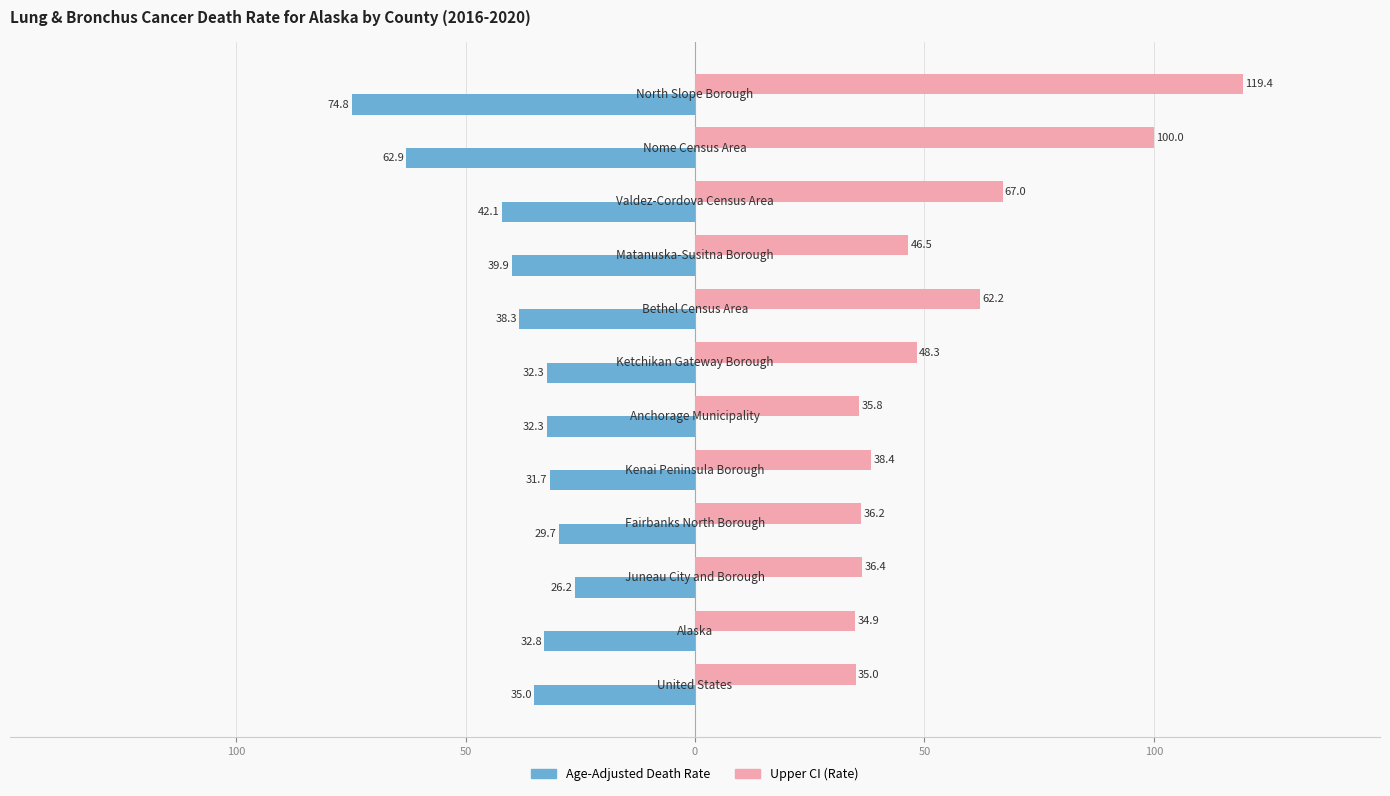

What are all the series names shown in the legend?

Age-Adjusted Death Rate, Upper CI (Rate)